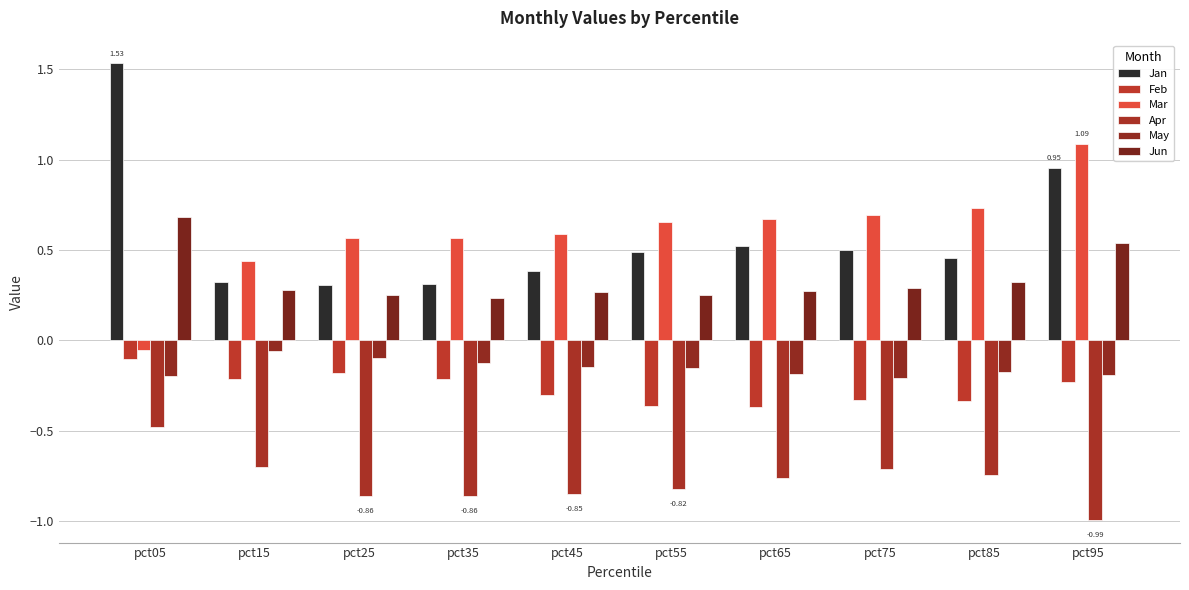

How many bars are there in each group?

6